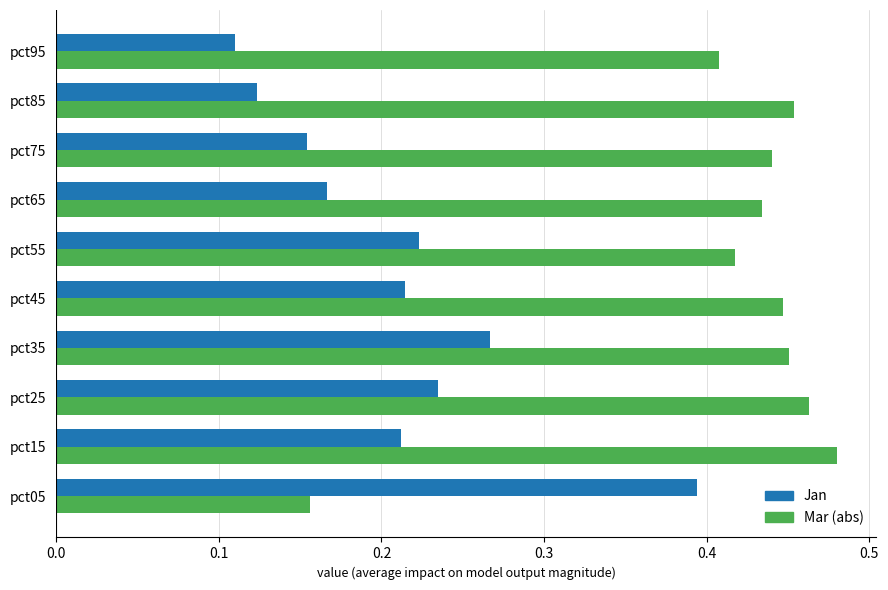

Which series has the largest total across all categories?

Mar (abs)